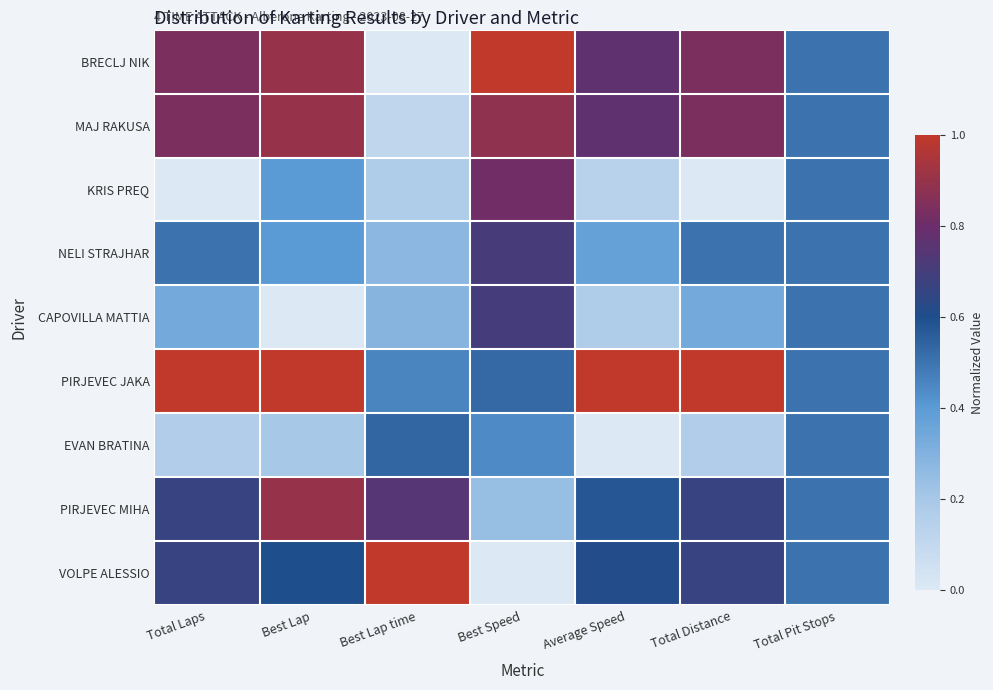

Between Best Speed and Total Distance, which series saw the biggest shift?

KRIS PREQ